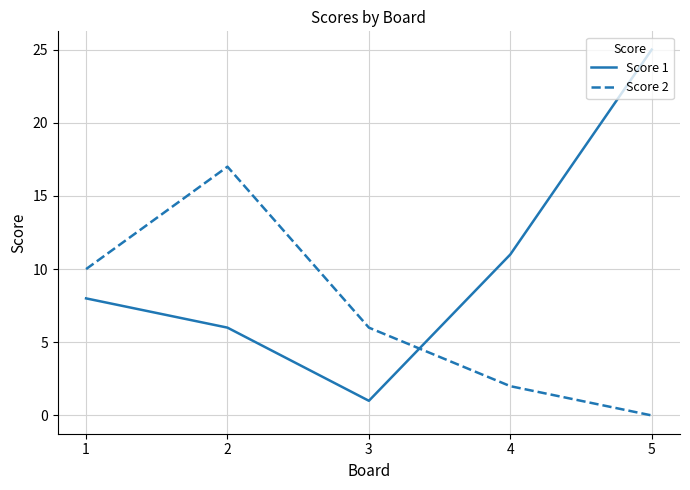

Between which two adjacent categories do Score 2 and Score 1 first intersect?

3 and 4